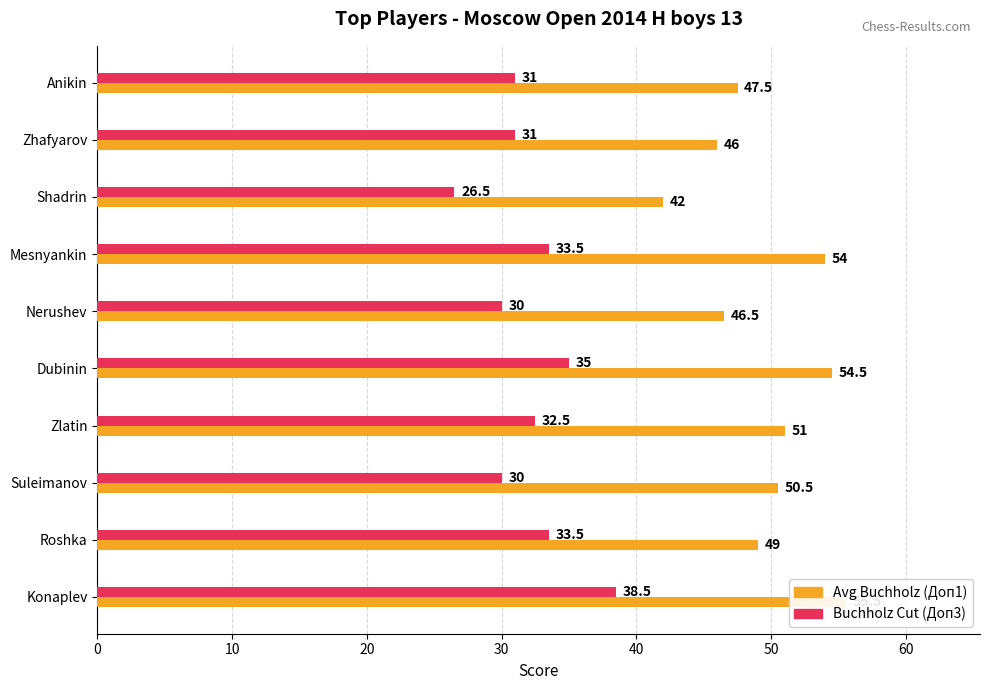

How many data points in Доп3 (Buchholz cut) are less than 32?

5